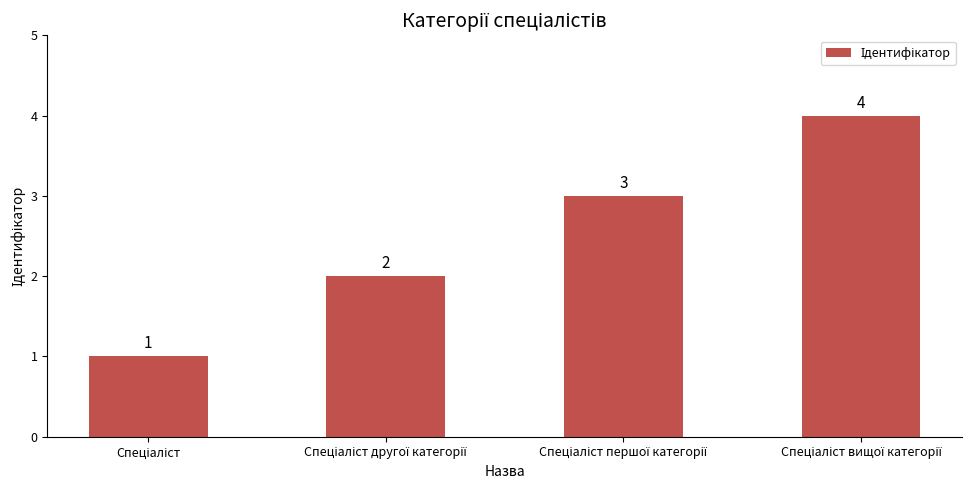

What is the value of the 2nd bar from the left?

2